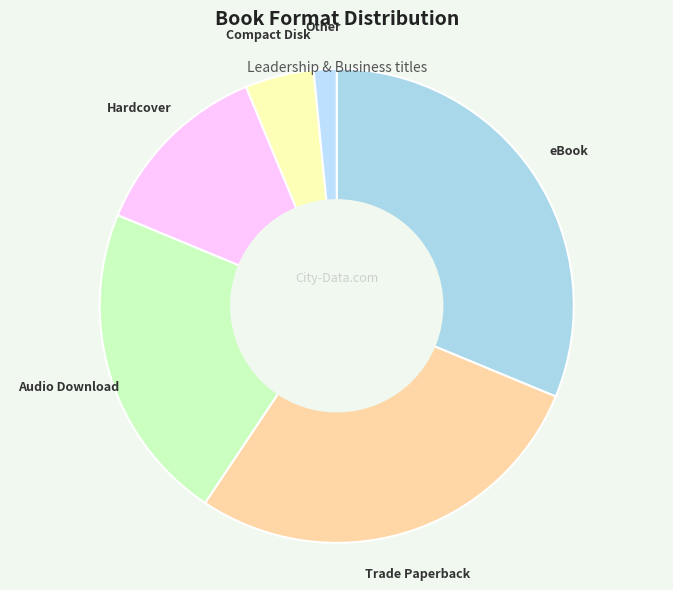

Count the number of slices in the pie.

6